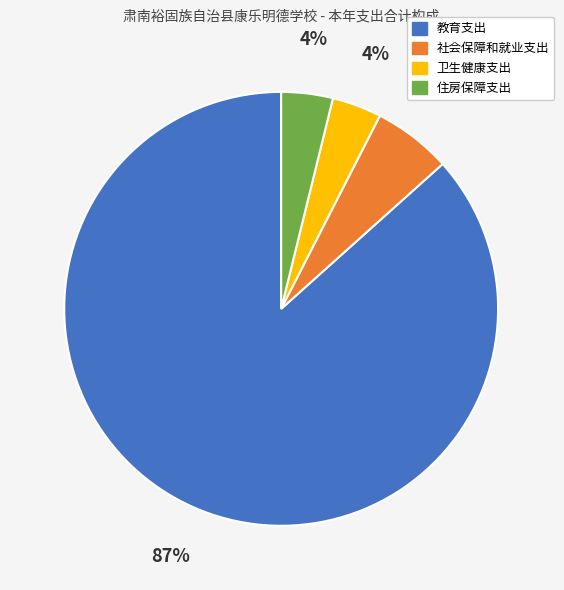

True or false: 社会保障和就业支出 accounts for 1% of the total.

False